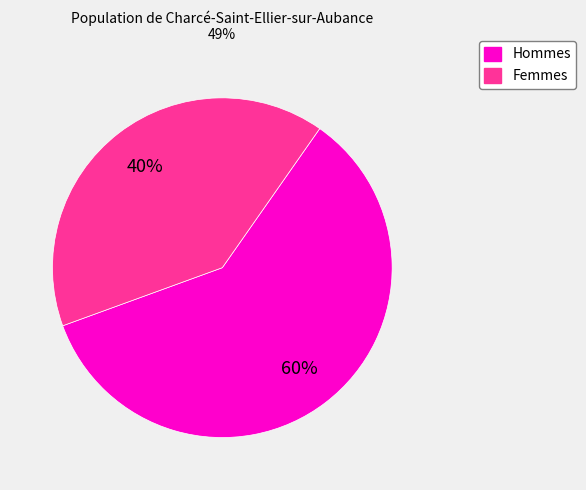

Does any single category account for the majority?

Yes